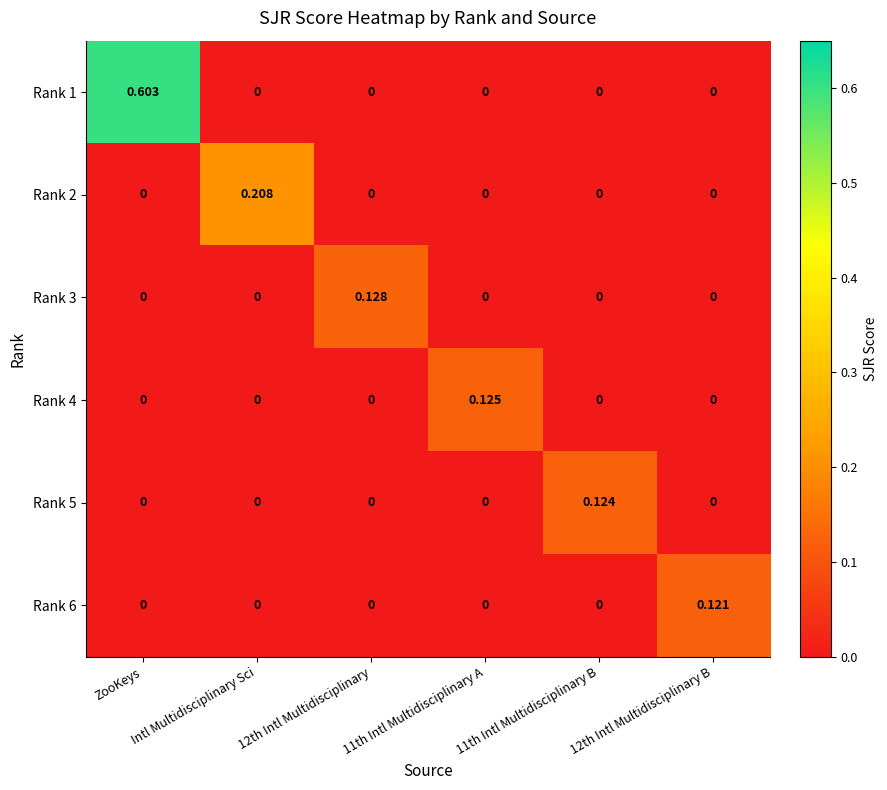

At which category is the sum across all series the highest?

ZooKeys